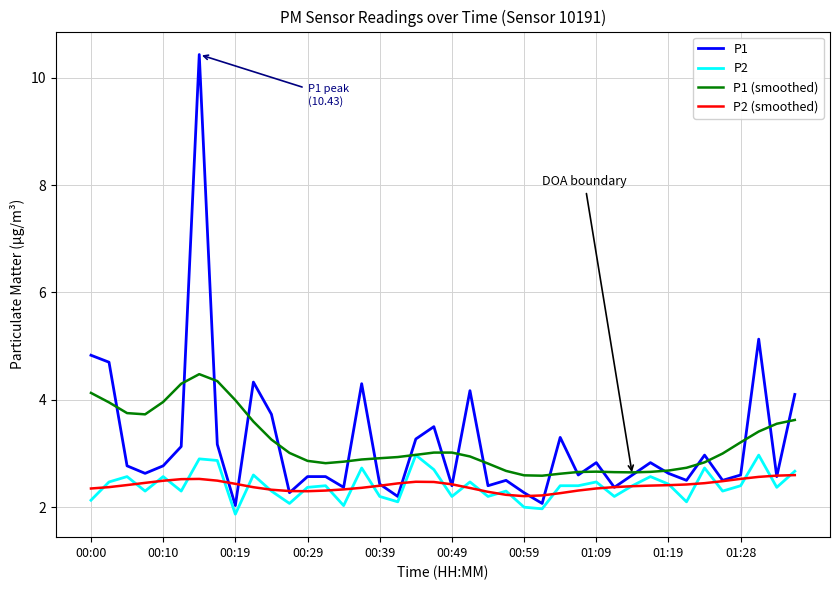

Which series has the widest spread of values?

P1